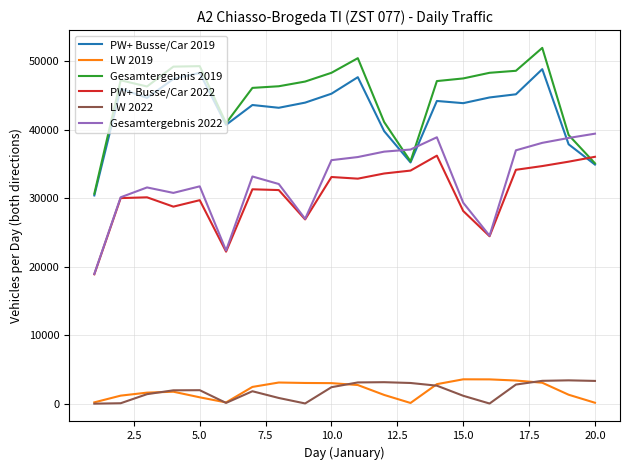

Count the number of data series in this chart.

6